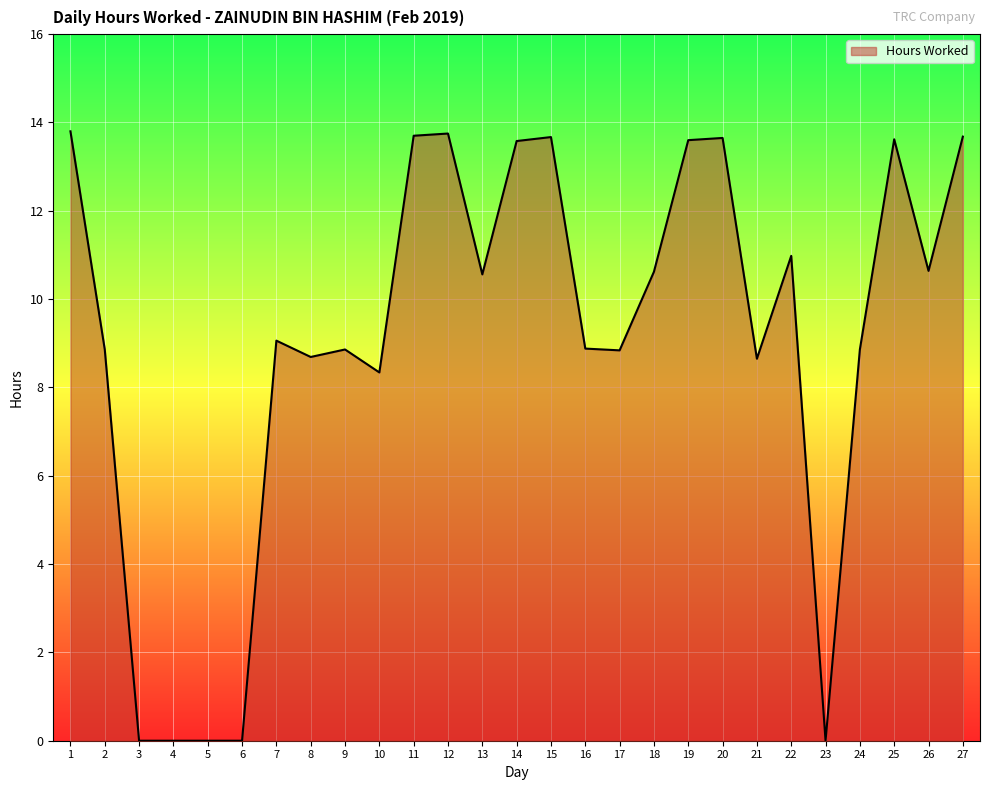

What is the change in value from 6 to 17?

+8.8